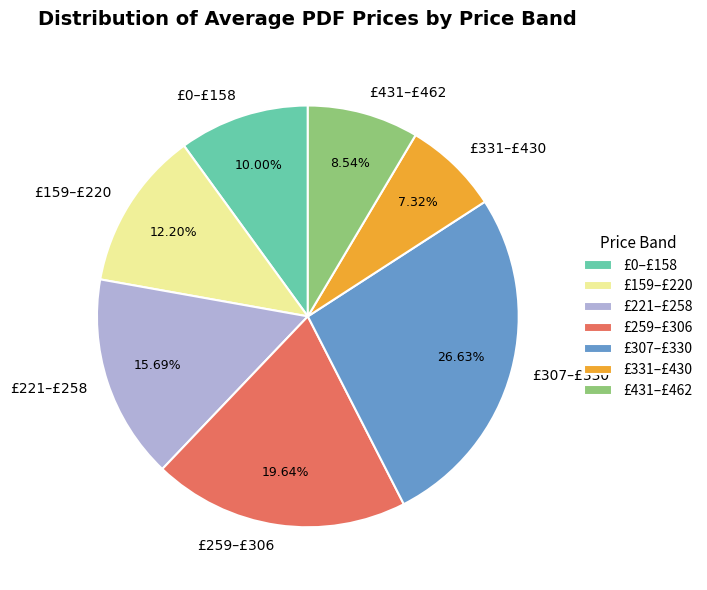

How many segments does this pie chart have?

7